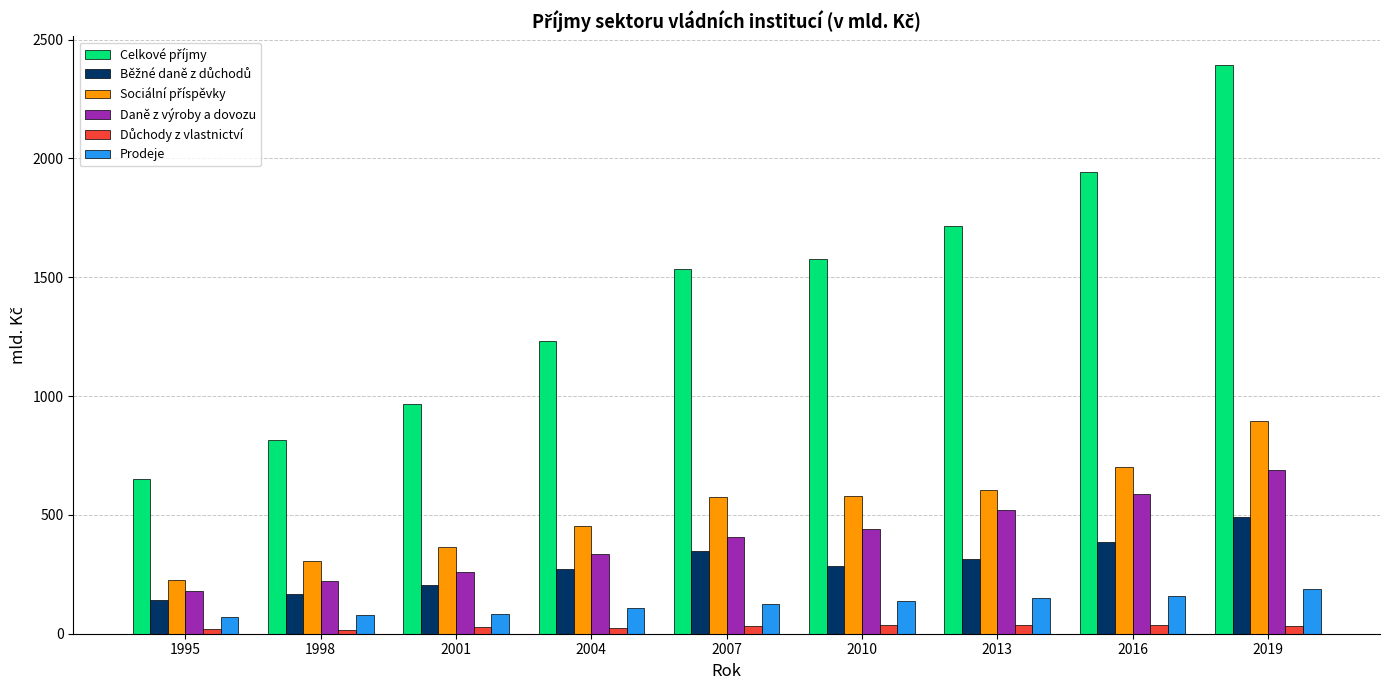

Is it true that Daně z výroby a dovozu equals 180.2 at 1995?

True